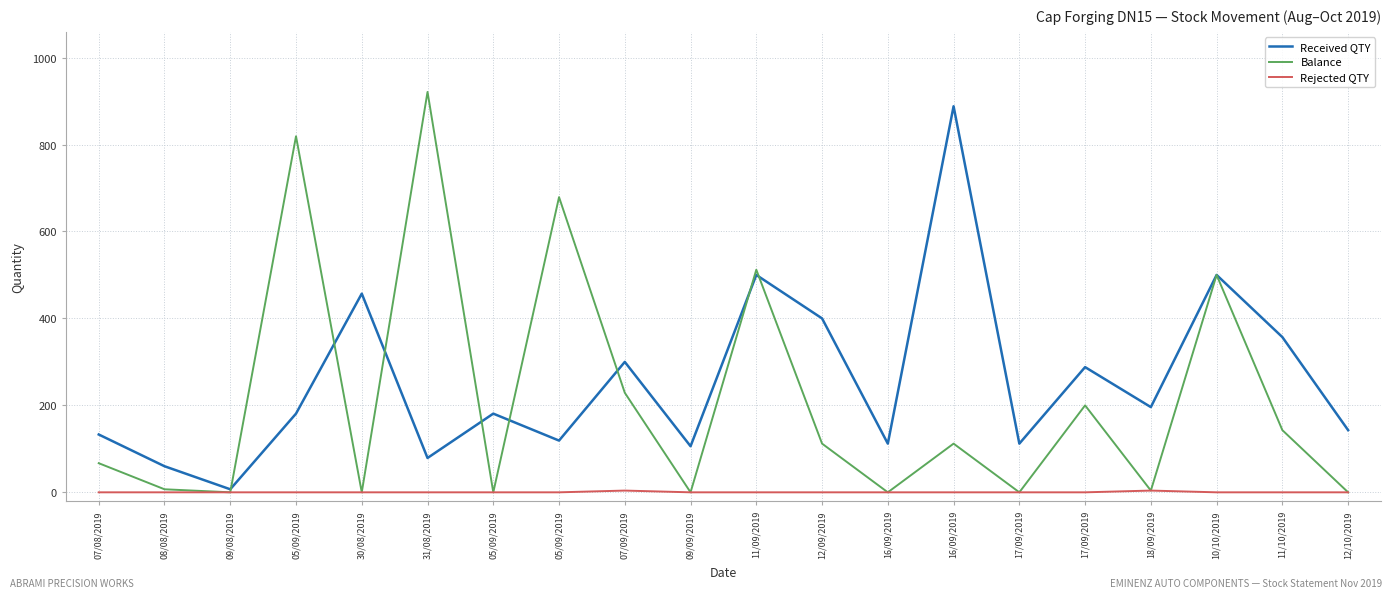

Rank the series at 09/09/2019 from highest to lowest value.

Received QTY, Balance, Rejected QTY